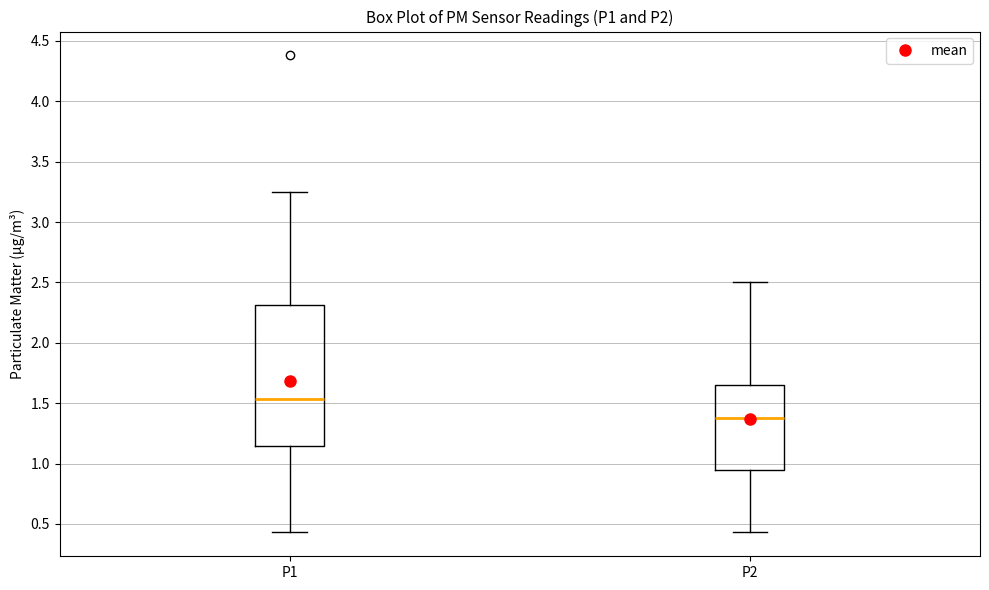

Reading left to right, read every box against the y-axis: the position of its median line, the range the box covers, and the ends of its whiskers. The values are not printed on the chart, so give them approximately, as read against the axis.

P1: median 1.55, box 1.15 to 2.30, whiskers 0.45 to 3.25
P2: median 1.40, box 0.95 to 1.65, whiskers 0.45 to 2.50